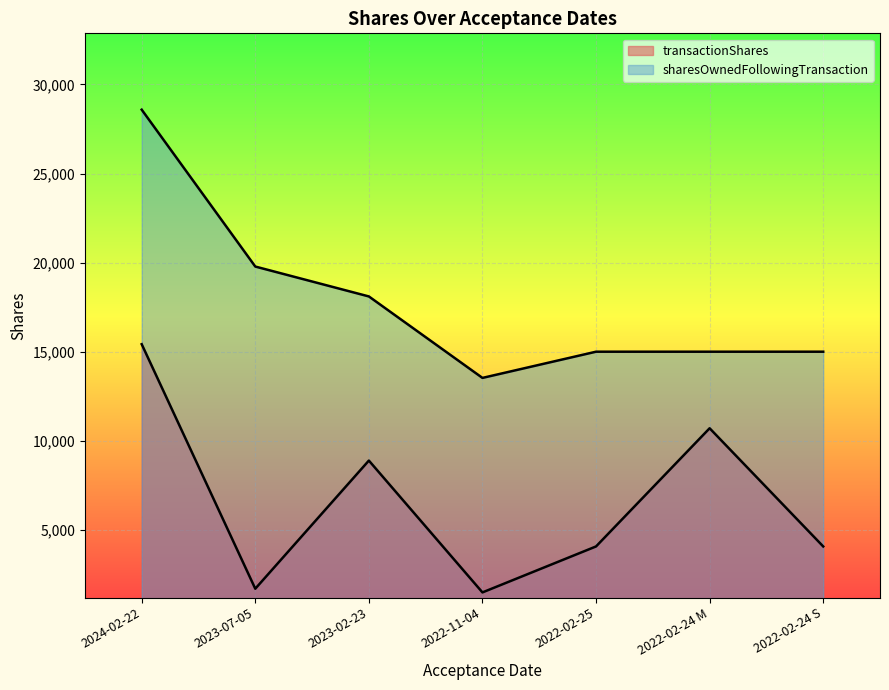

True or false: sharesOwnedFollowingTransaction has more than 1 interior local peaks.

False